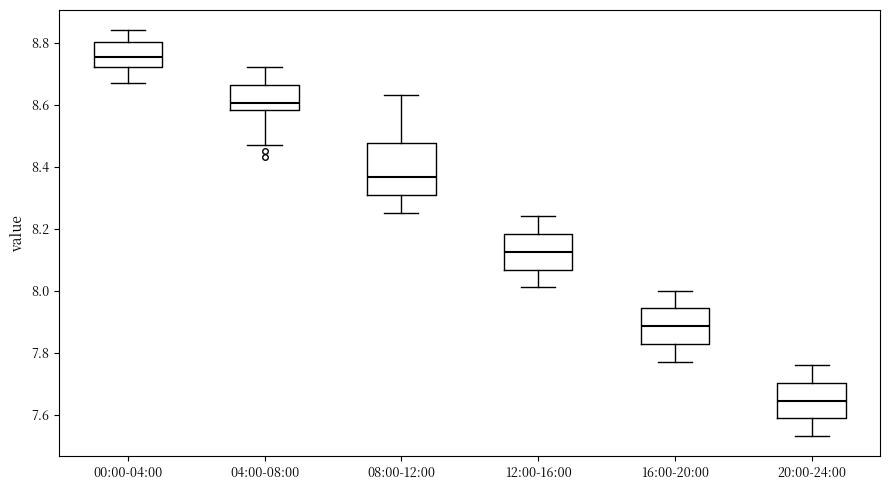

Which box is the tallest, from its lower edge to its upper edge?

08:00-12:00